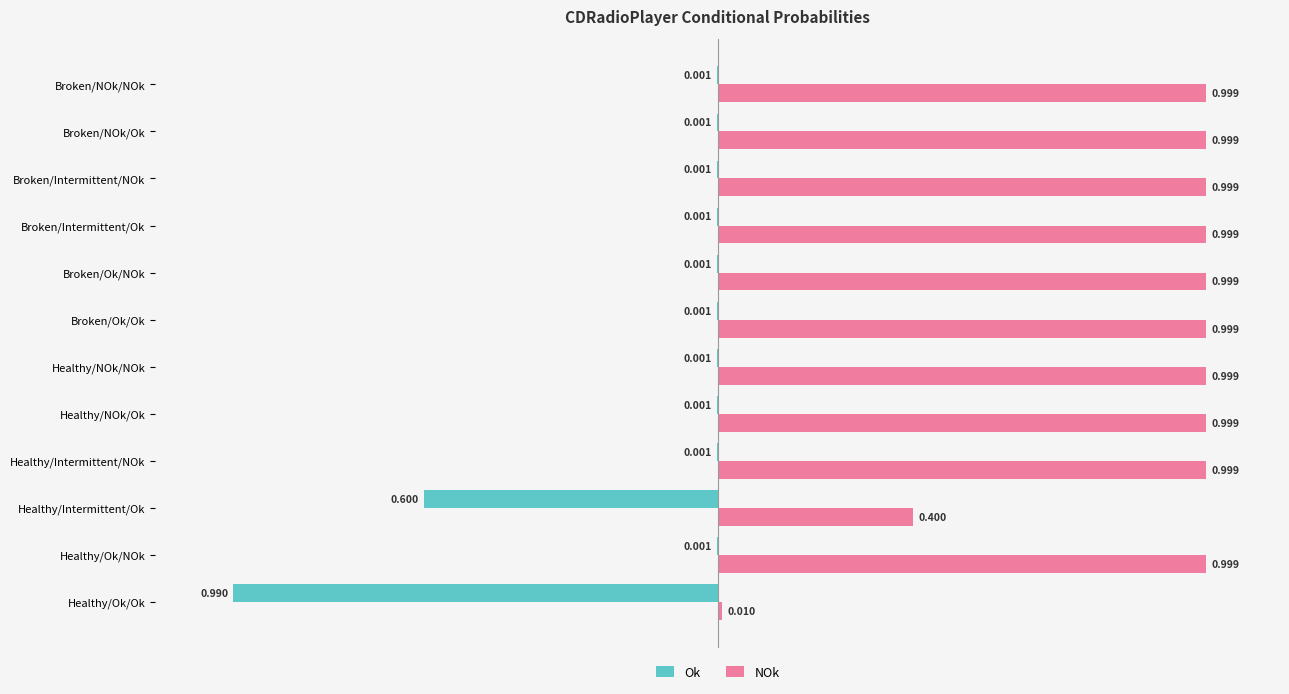

What is the average value of the Ok series?

-0.1